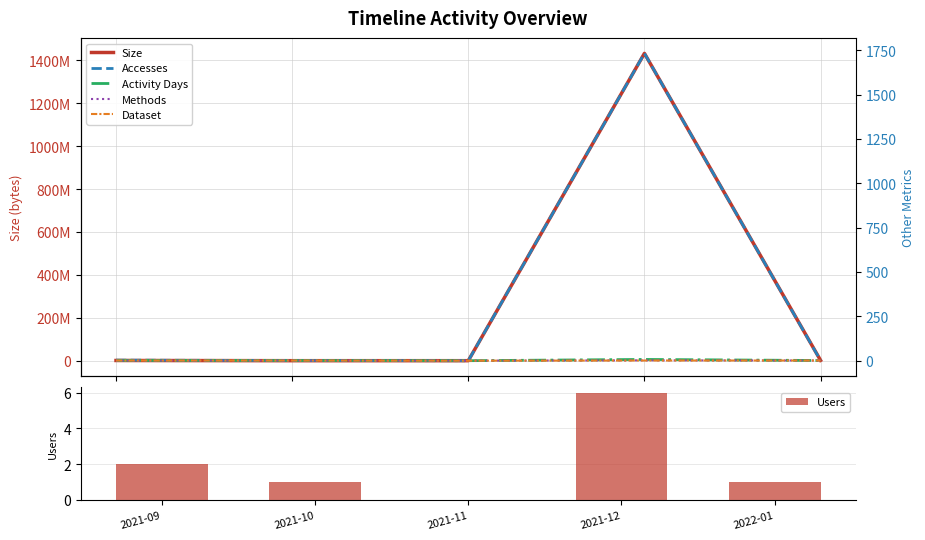

Rank the series at 2021-10 from lowest to highest value.

Users, Accesses, Activity Days, Methods, Dataset, Size